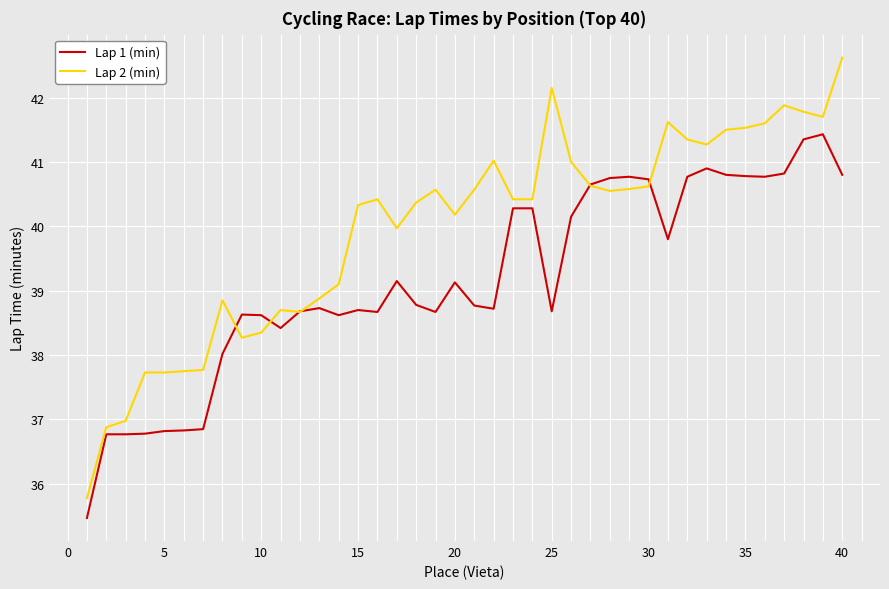

Which series has the largest range (max minus min)?

Lap 2 (min)